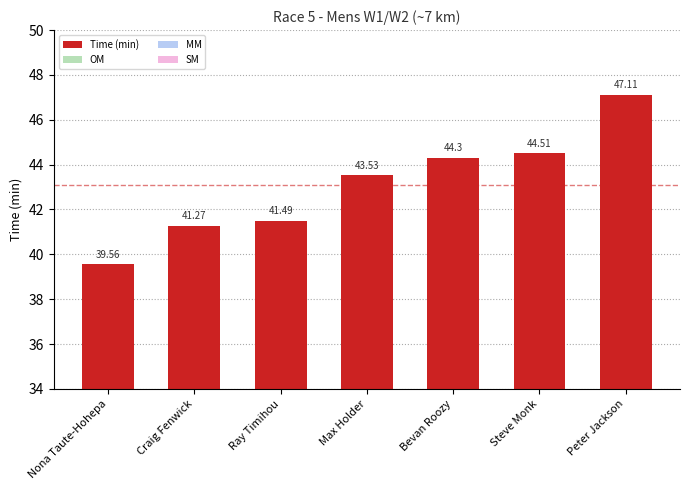

What is the label of the 1st bar from the right?

Peter Jackson